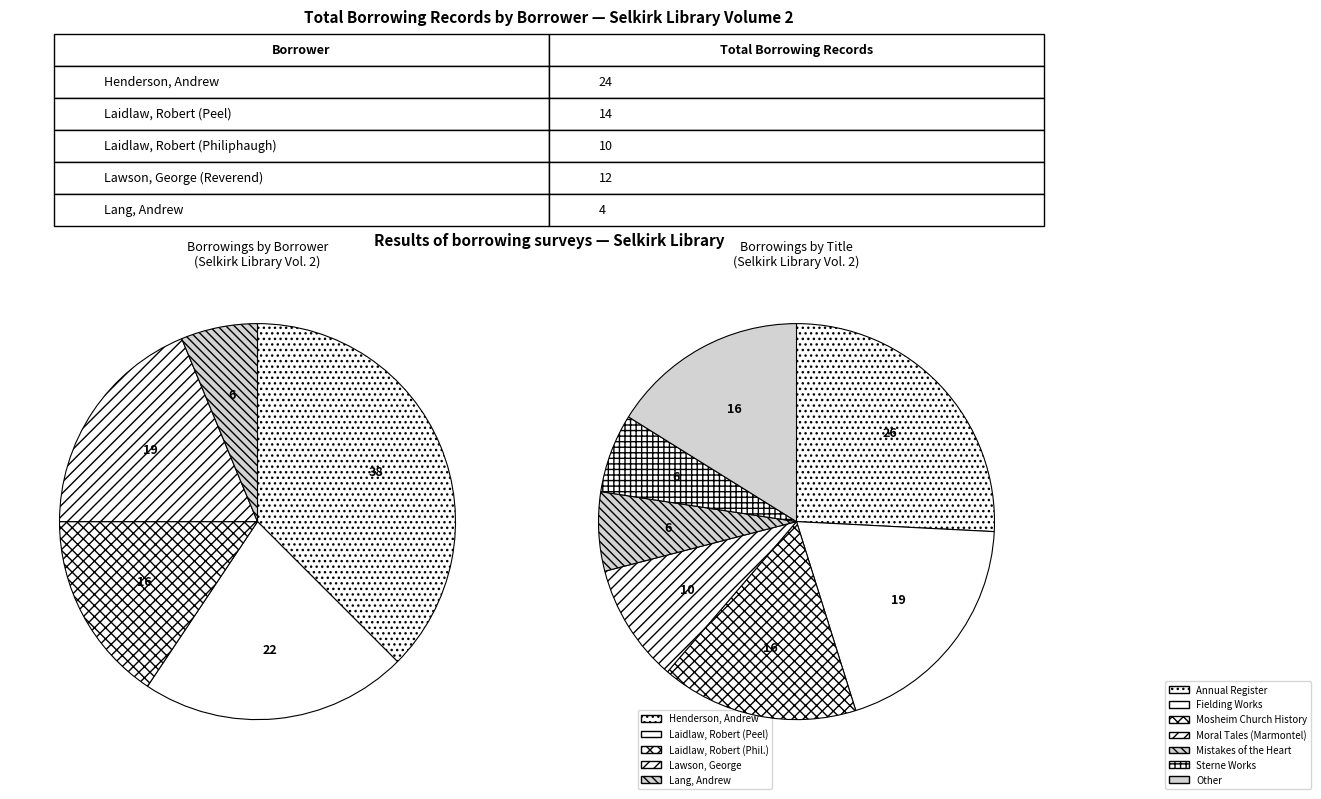

What is the largest slice in the pie chart?

Annual Register